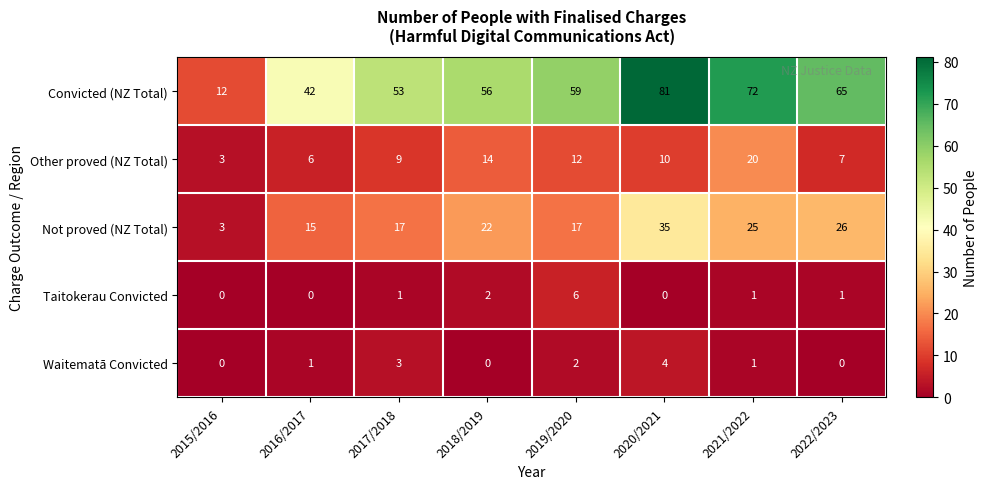

What is the sum of all Other proved (NZ Total) values?

81